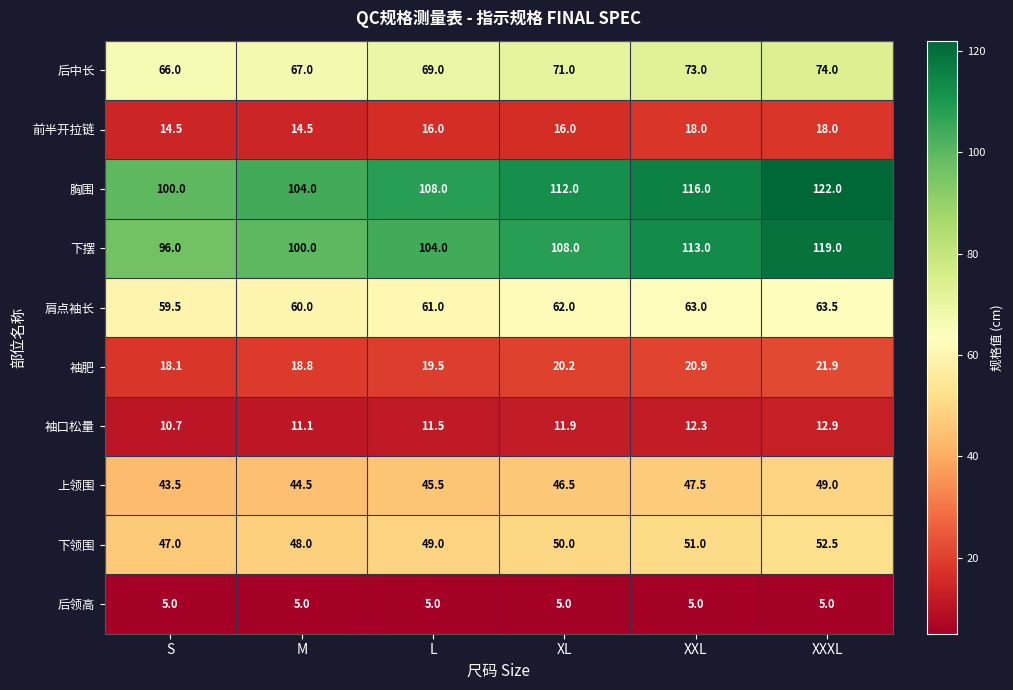

What is the lowest value of the 袖口松量 series?

10.7